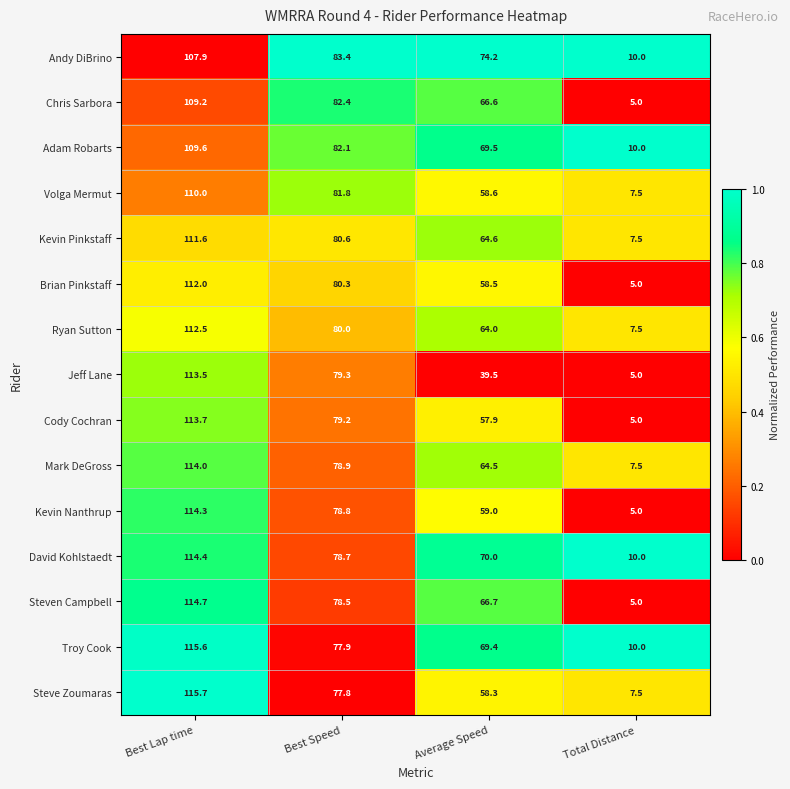

What is the sum of all Volga Mermut values?

257.9